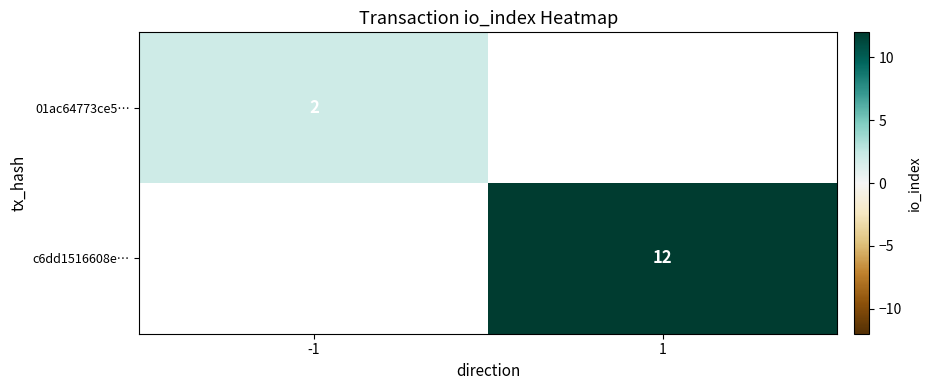

Is it true that 01ac64773ce5… equals 4 at -1?

False